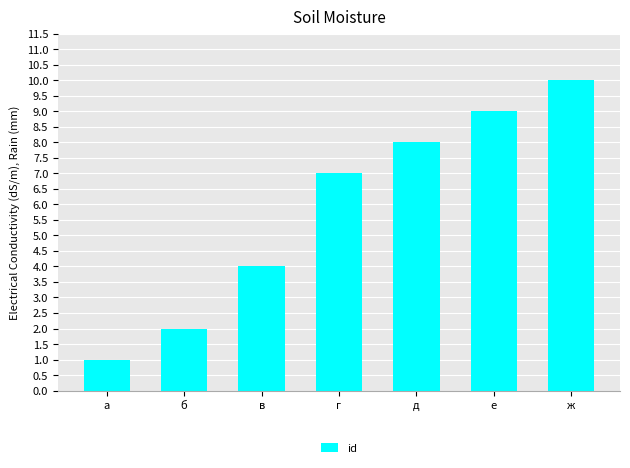

Reading right to left, what are all the values shown in this chart?

10	9	8	7	4	2	1